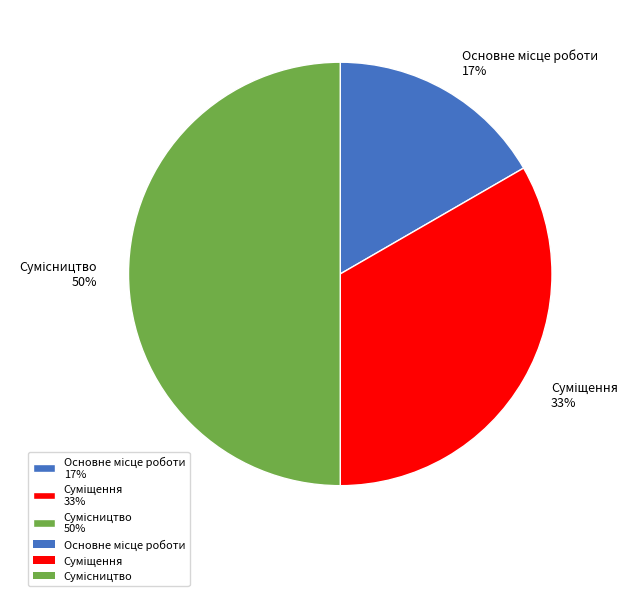

To the nearest percent, what is the average slice percentage?

33%